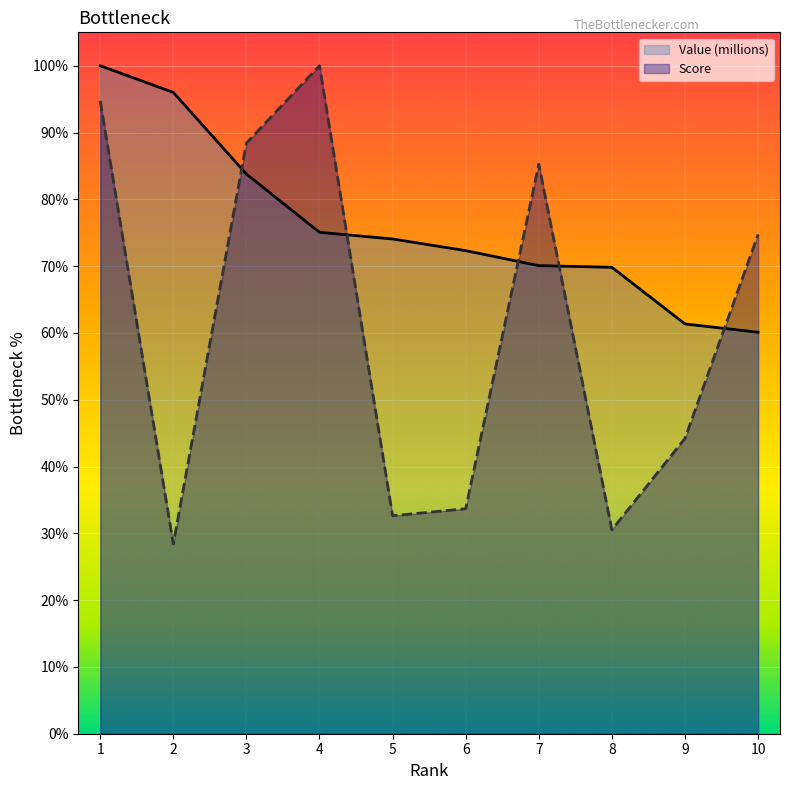

What is the maximum value shown in the chart?

100.0